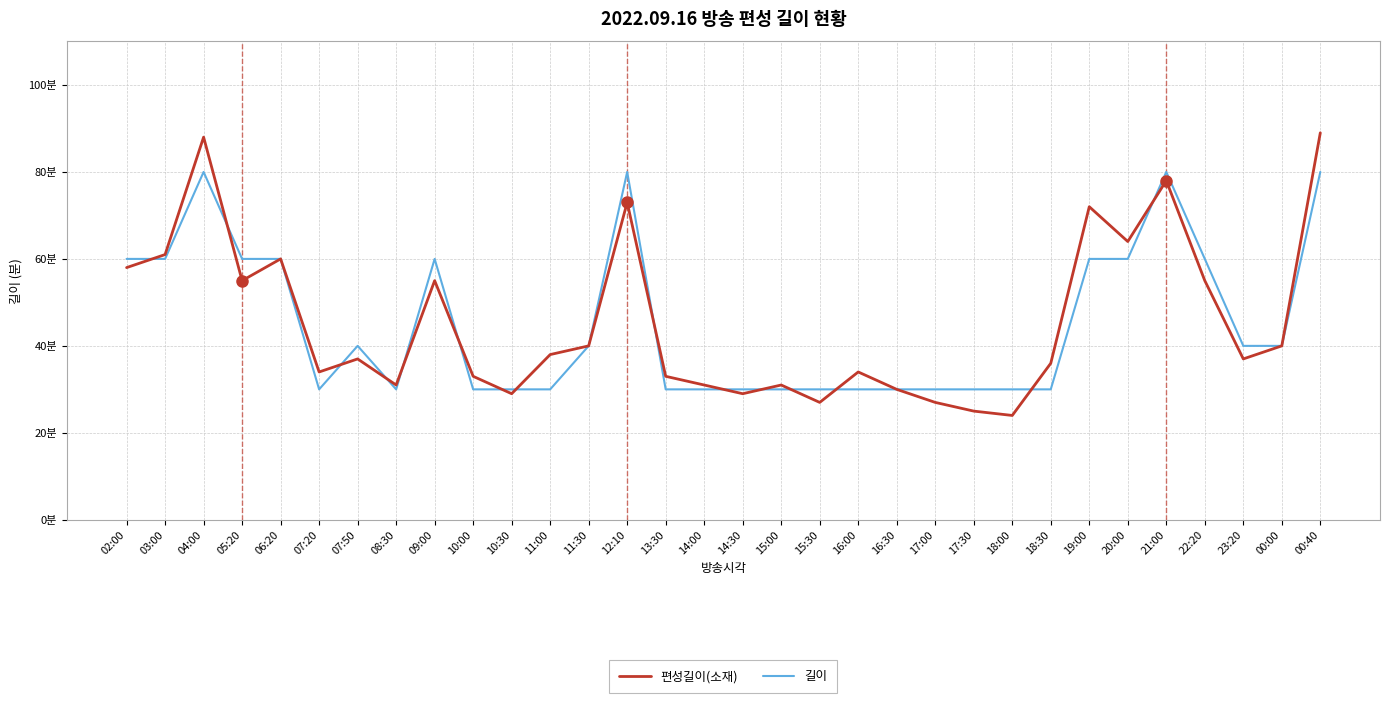

How many values in the 길이 series are below 40?

16